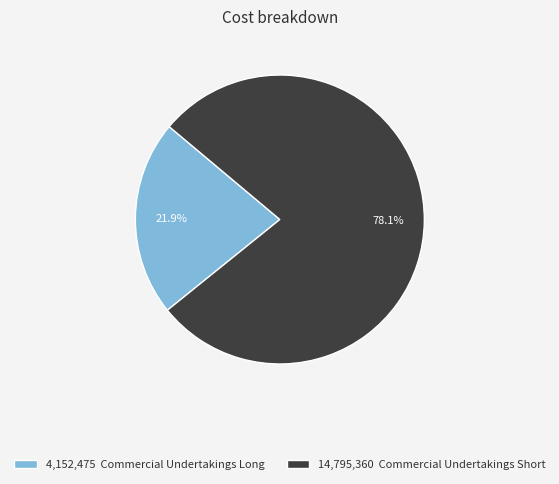

Between 4,152,475 Commercial Undertakings Long and 14,795,360 Commercial Undertakings Short, which is larger?

14,795,360 Commercial Undertakings Short